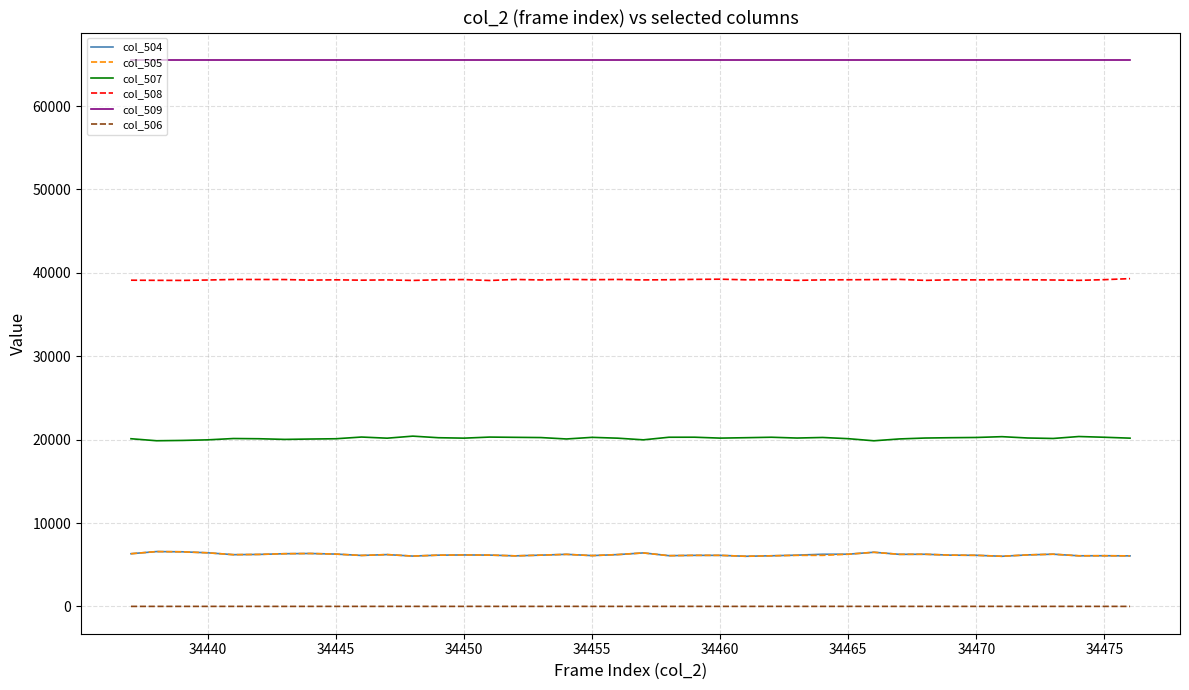

Which series has the largest total across all categories?

col_509